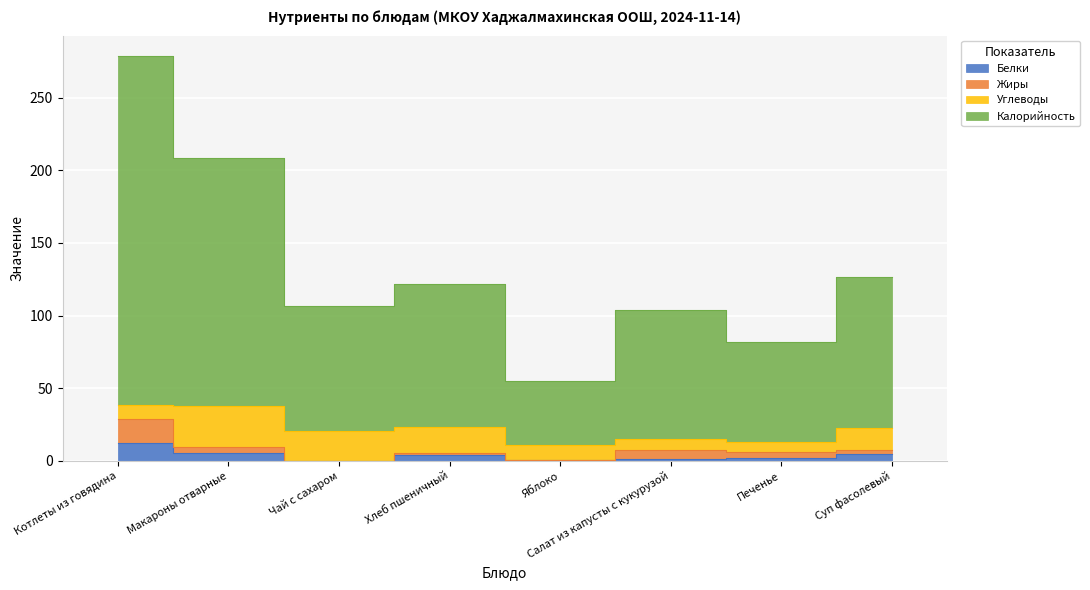

At which category does Белки reach its first local peak?

Хлеб пшеничный